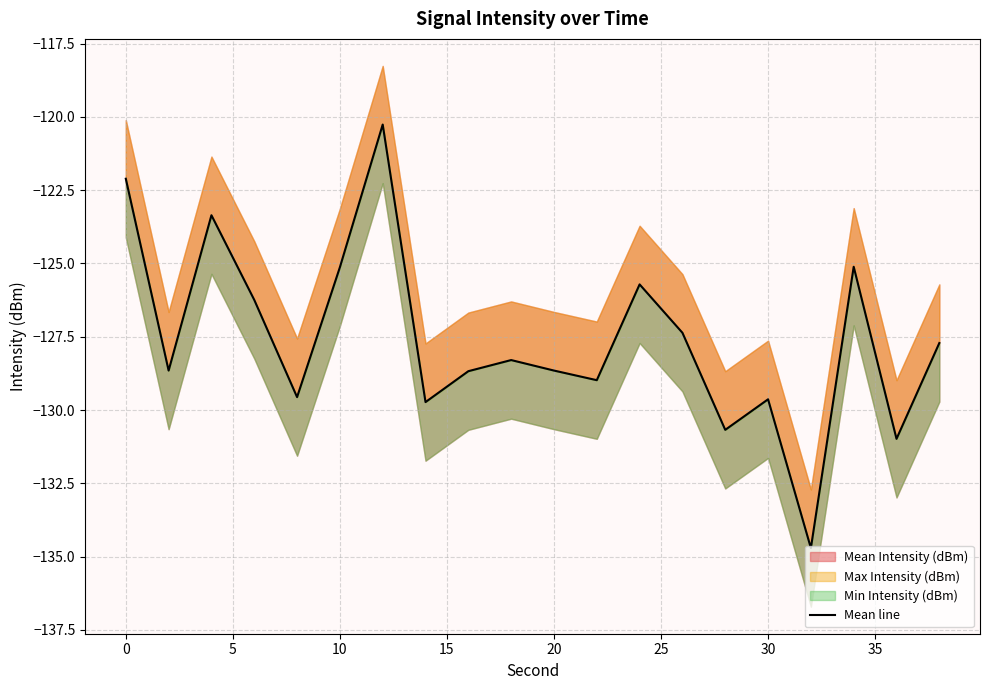

How many interior local valleys (lower than both neighbors) does the data have?

7